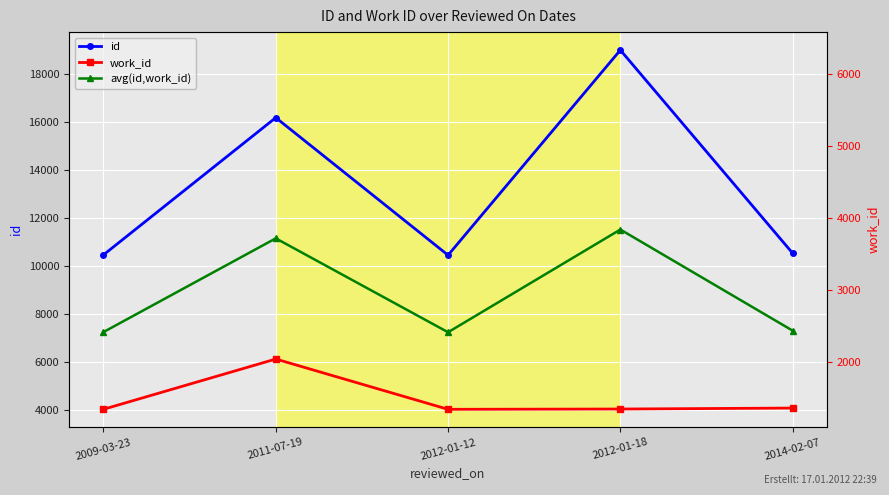

True or false: work_id and id intersect in this chart.

False